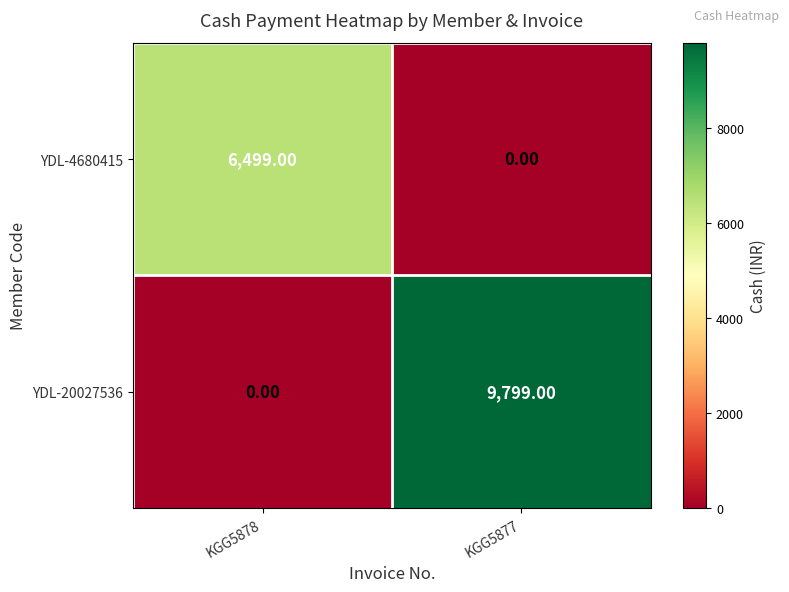

Rank the series by their maximum value, from highest to lowest.

YDL-20027536, YDL-4680415